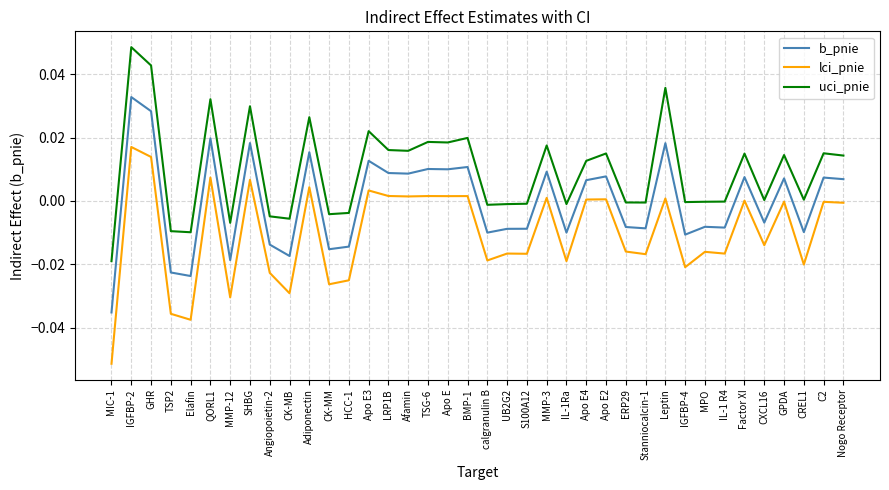

What position from the right is IGFBP-4?

9